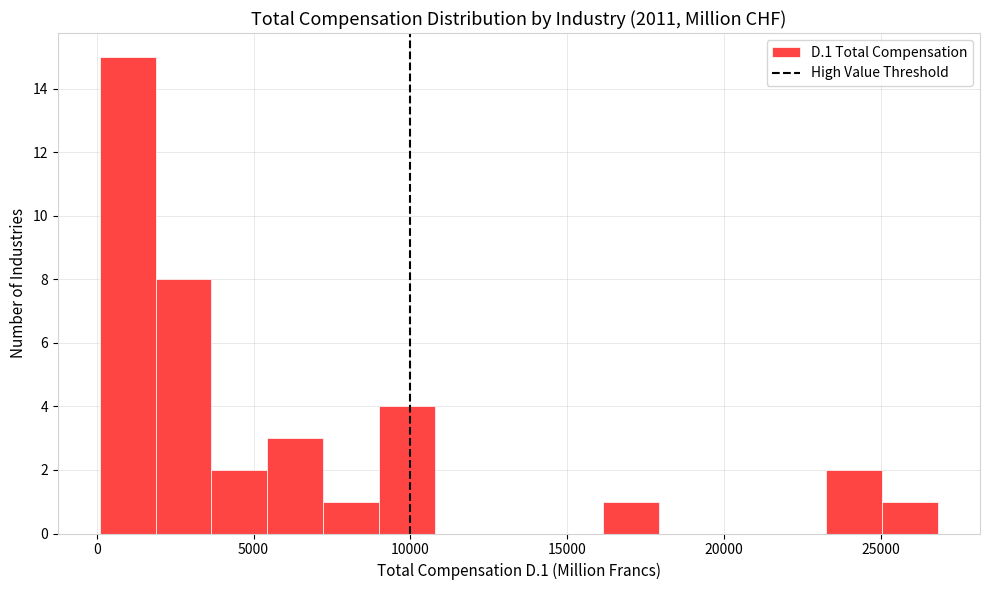

Read against the x-axis, roughly where is the centre of the tallest bar?

1000